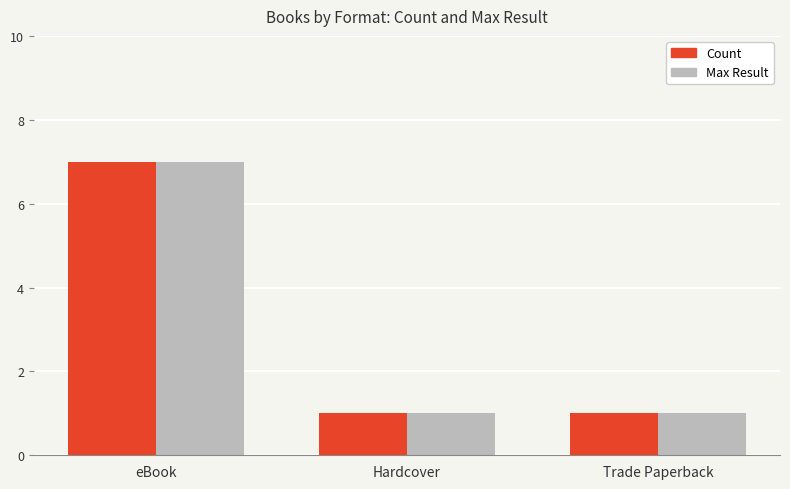

What is the label of the 1st bar from the left?

eBook